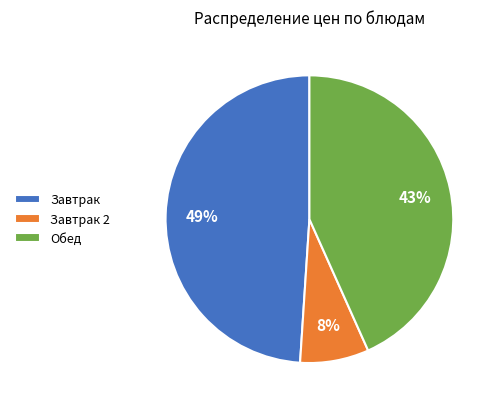

Does Завтрак 2 represent more than half of the total?

No